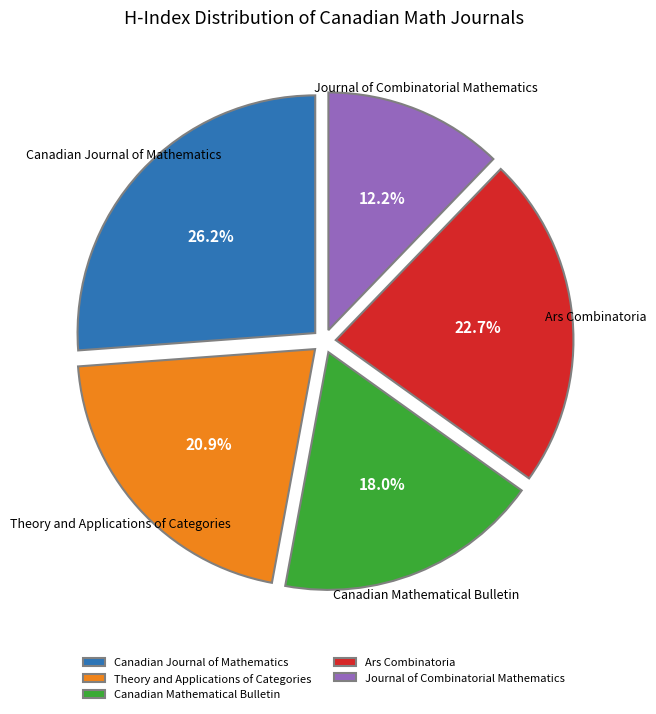

Which category has the smallest portion of the pie?

Journal of Combinatorial Mathematics